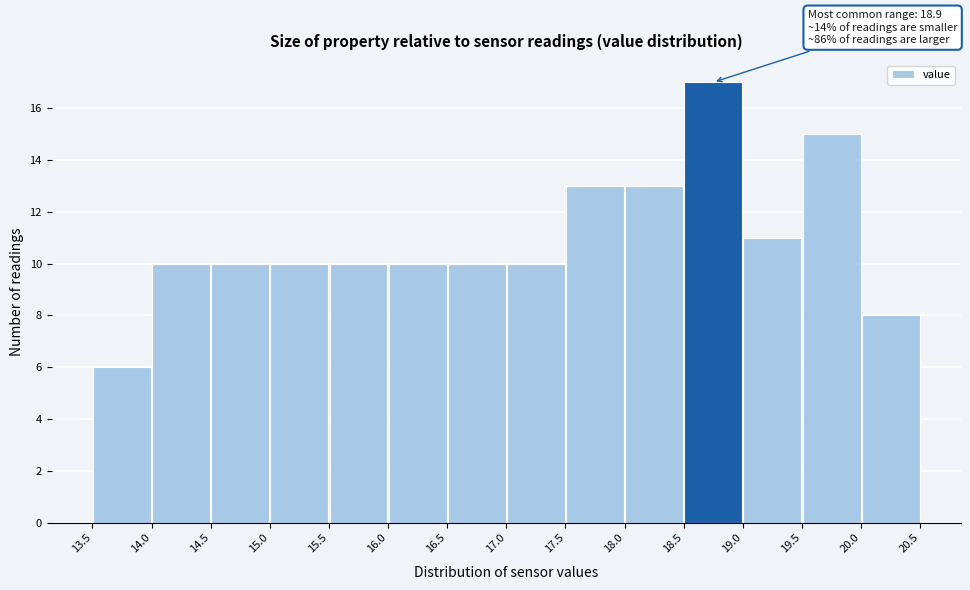

Which range on the x-axis has the tallest bar?

18.5 to 19.0